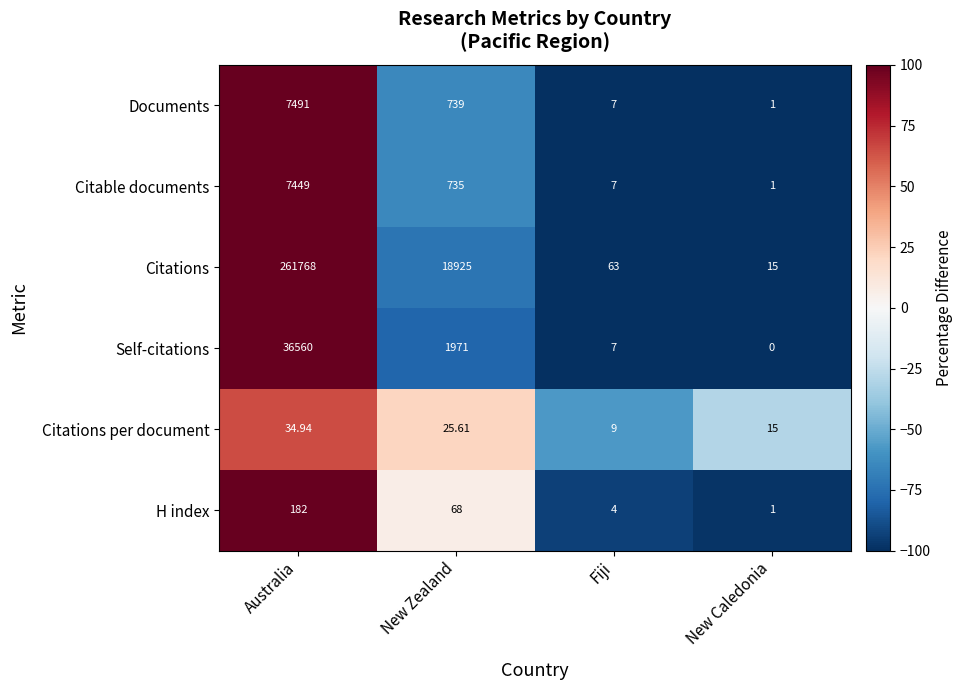

What is the total value across all series at New Caledonia?

33.0